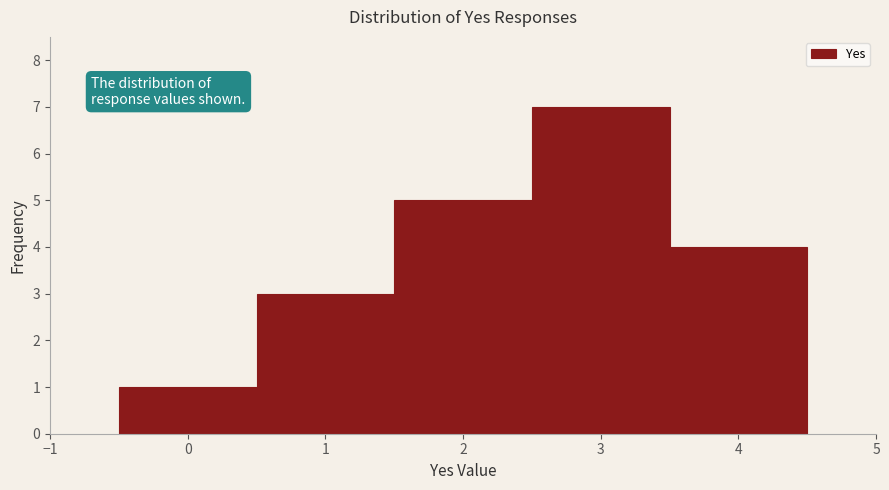

Reading left to right, transcribe this chart: for each bar, give the range it covers on the x-axis and its height. The values are not printed on the chart, so give them approximately, as read against the axis.

-0.5 to 0.5: 1
0.5 to 1.5: 3
1.5 to 2.5: 5
2.5 to 3.5: 7
3.5 to 4.5: 4